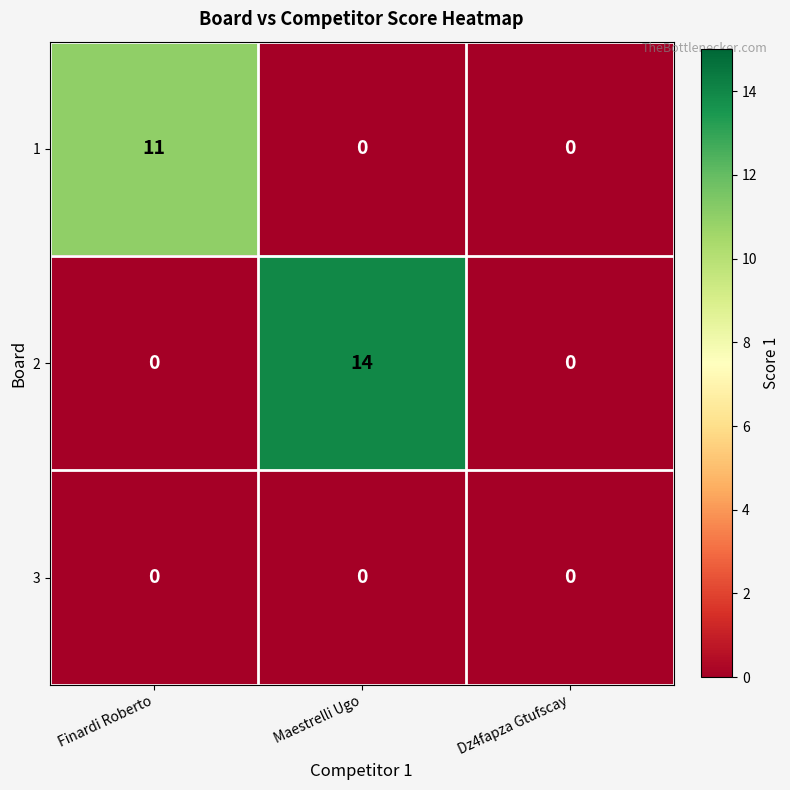

Reading left to right, transcribe all the data shown in this chart.

1: Finardi Roberto=11	Maestrelli Ugo=0	Dz4fapza Gtufscay=0
2: Finardi Roberto=0	Maestrelli Ugo=14	Dz4fapza Gtufscay=0
3: Finardi Roberto=0	Maestrelli Ugo=0	Dz4fapza Gtufscay=0